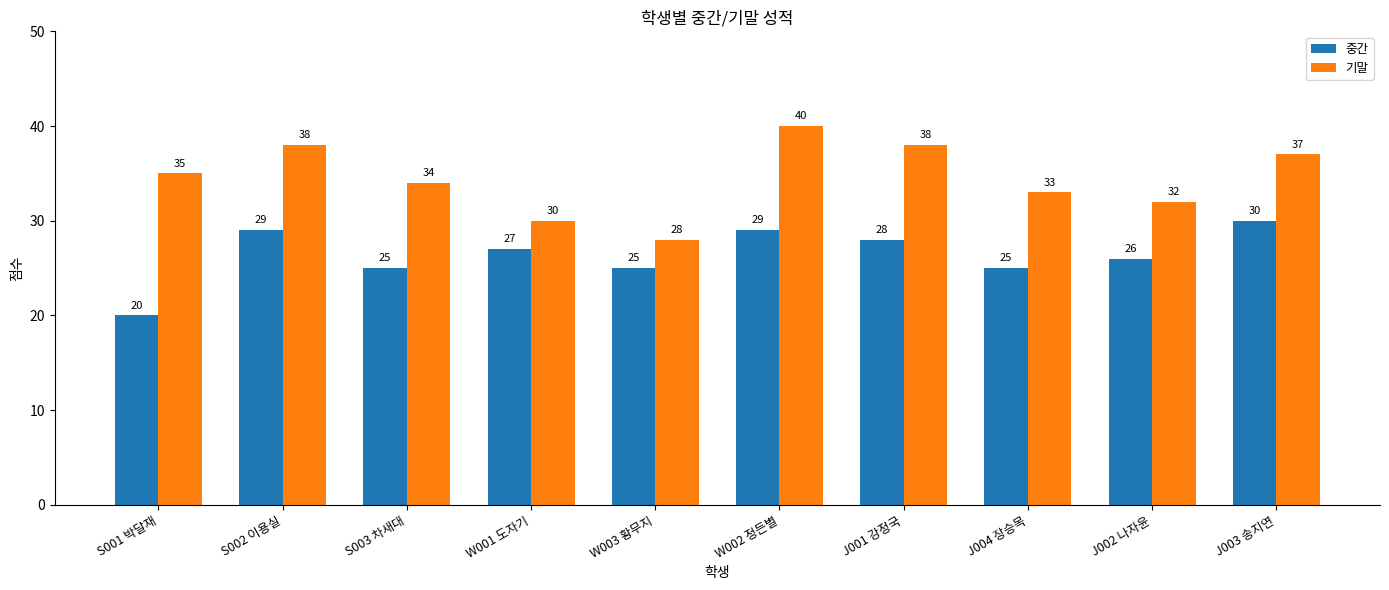

Reading left to right, list all the values displayed in this chart.

중간: S001 박달재=20	S002 이용실=29	S003 차새대=25	W001 도자기=27	W003 황무지=25	W002 정든별=29	J001 강정국=28	J004 장승목=25	J002 나자윤=26	J003 송지연=30
기말: S001 박달재=35	S002 이용실=38	S003 차새대=34	W001 도자기=30	W003 황무지=28	W002 정든별=40	J001 강정국=38	J004 장승목=33	J002 나자윤=32	J003 송지연=37